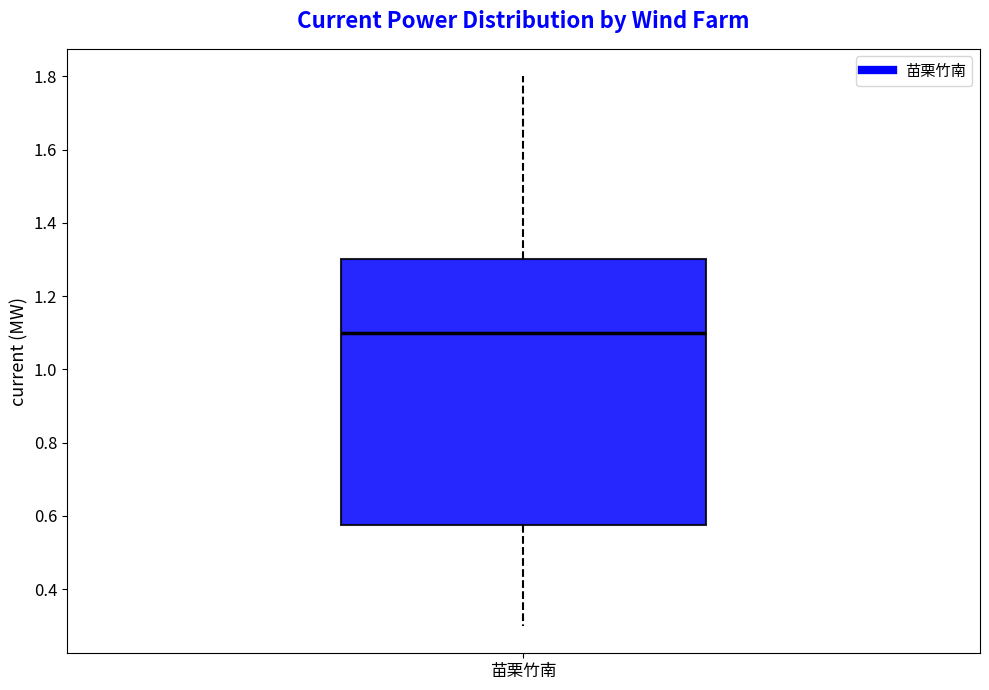

Where is the upper edge of the box for 苗栗竹南 on the y-axis? The values are not printed on the chart, so give them approximately, as read against the axis.

1.30